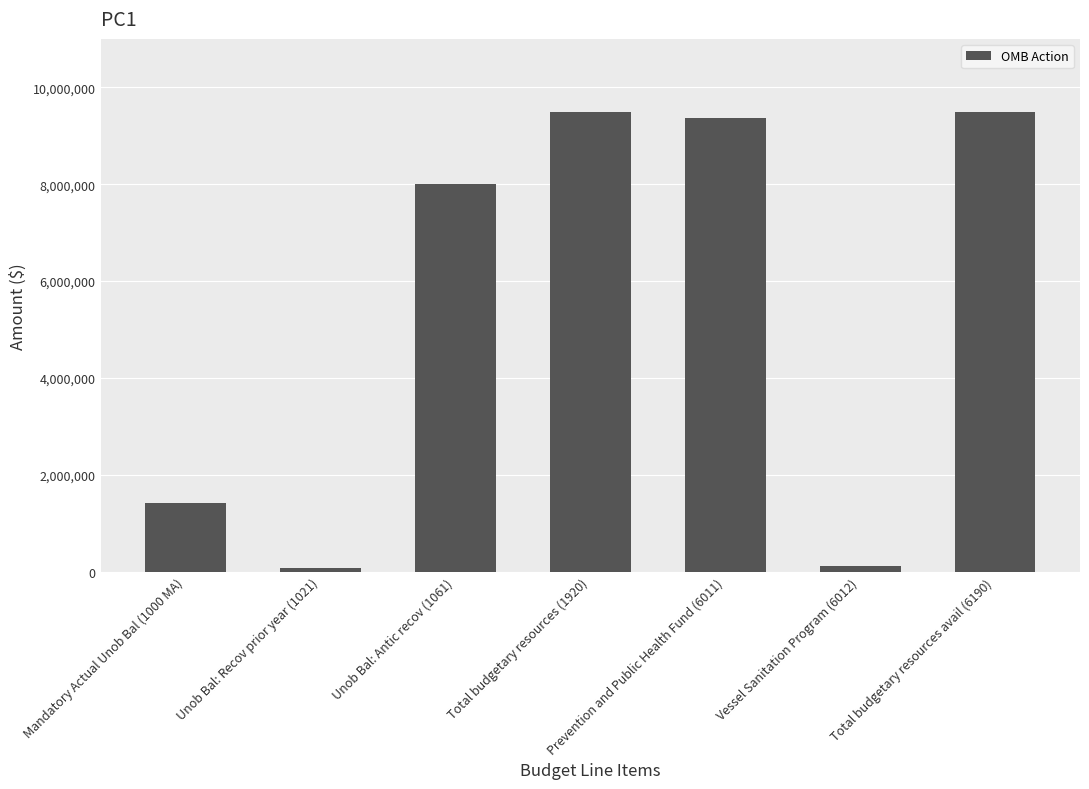

What is the difference between the second highest and second lowest values?

9375402